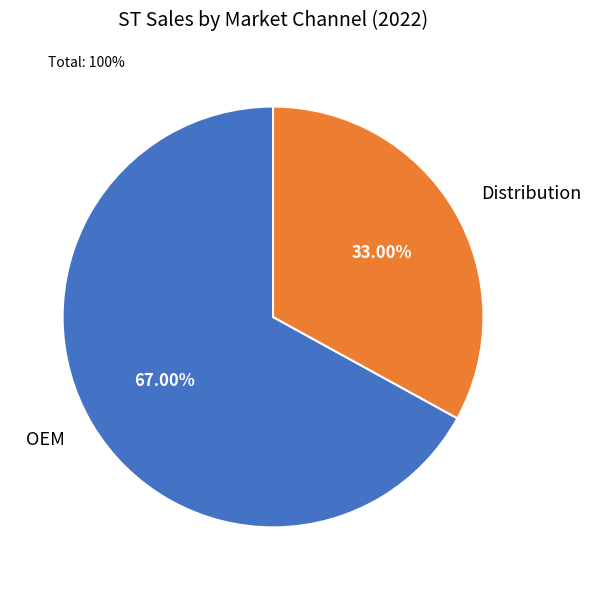

Which slice is the smallest?

Distribution